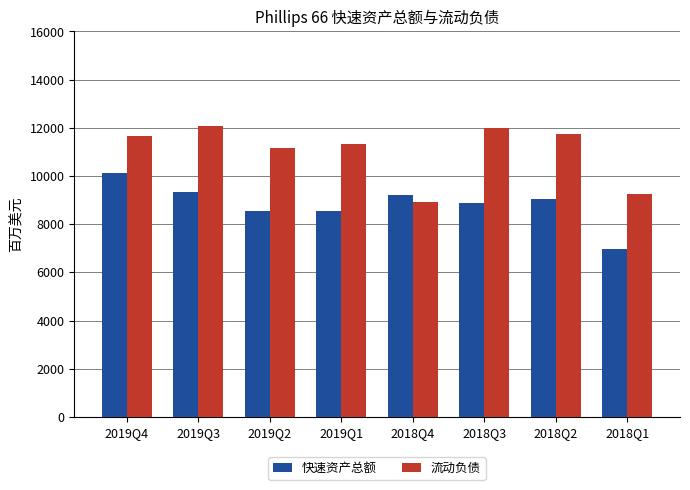

Which series has the largest total across all categories?

流动负债